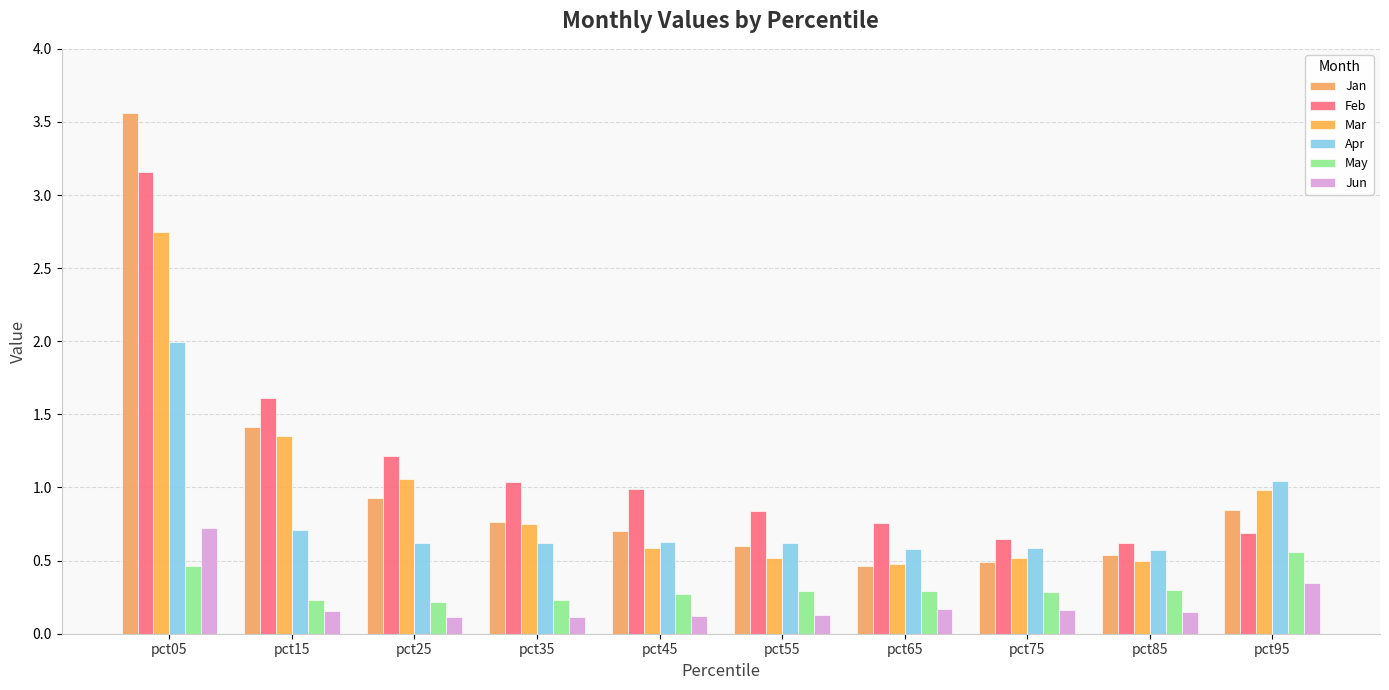

What value does the Jun series have at pct35?

0.1